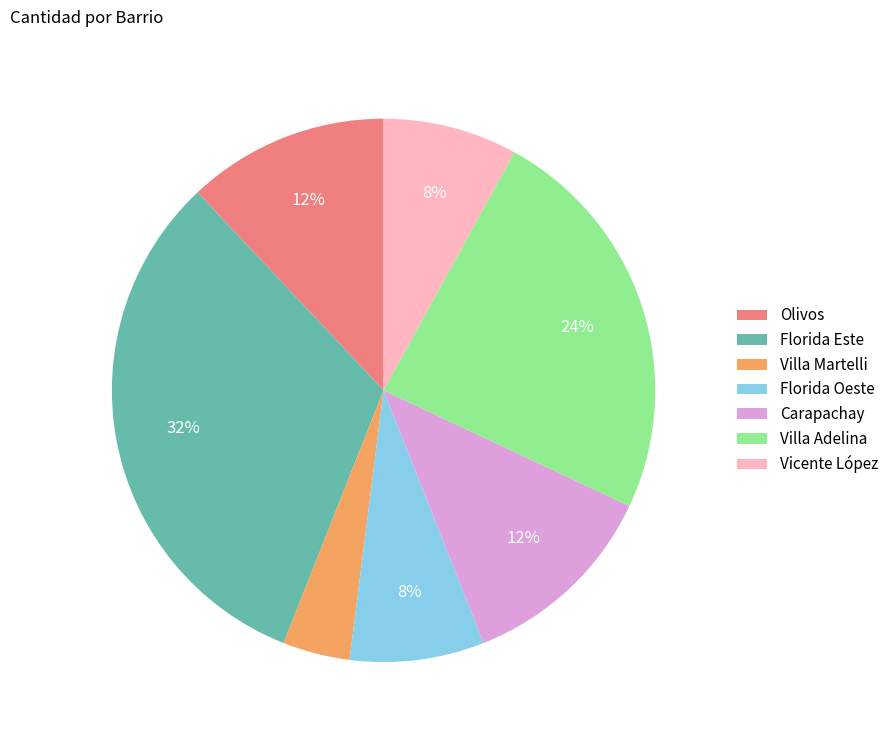

The Vicente López slice represents 8% of the pie. True or false?

True